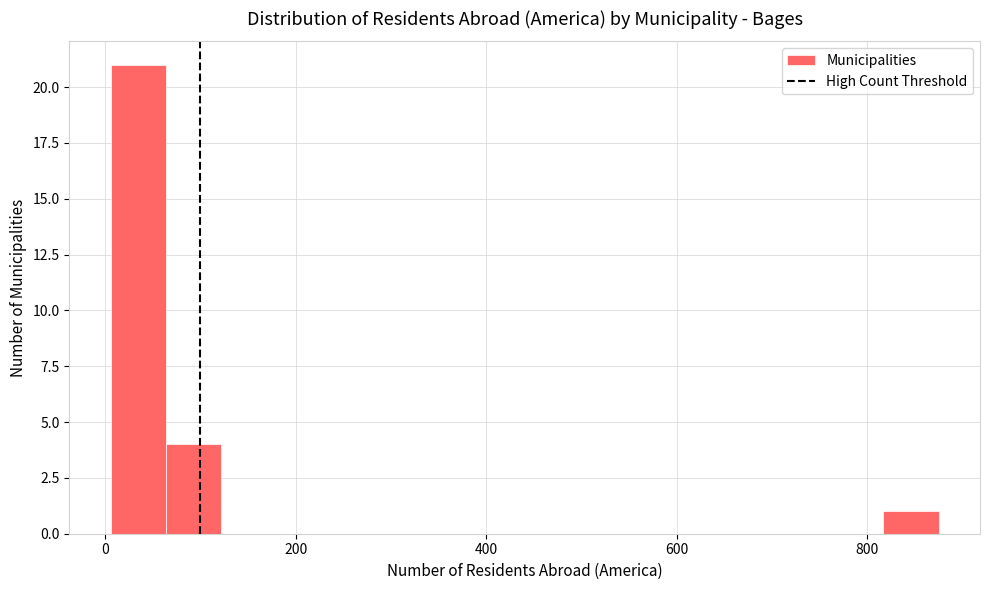

Read against the x-axis, roughly where is the centre of the tallest bar?

40